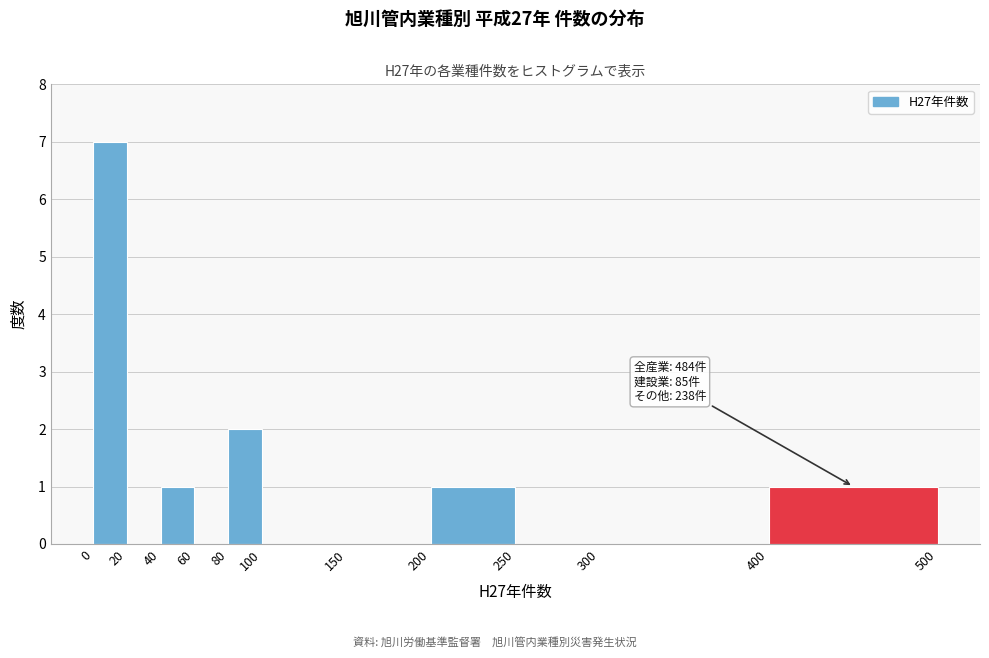

Which range on the x-axis has the tallest bar?

0 to 20